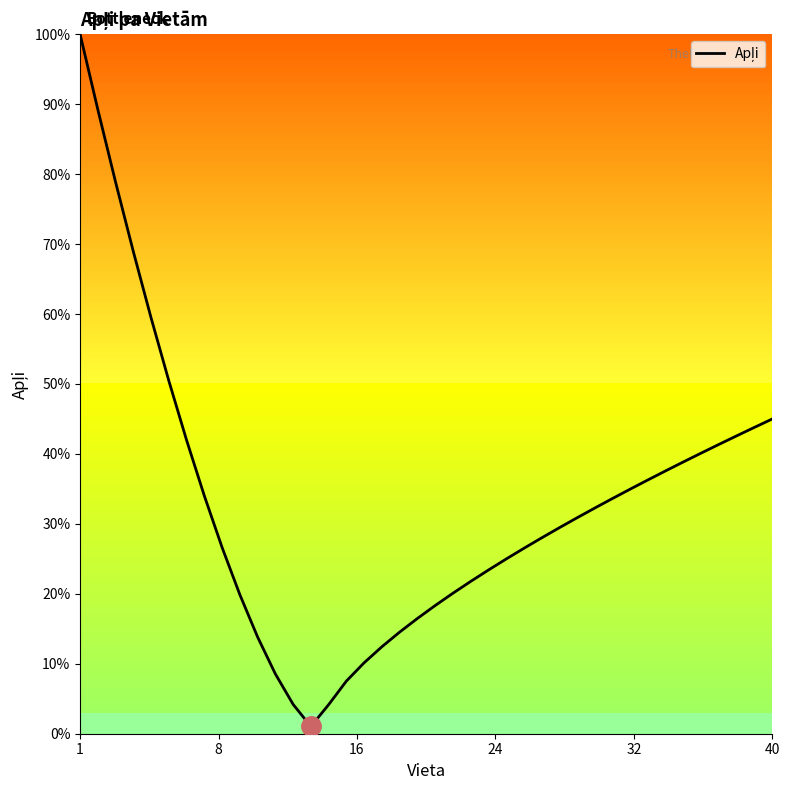

What is the difference between the maximum and minimum values?

99.0